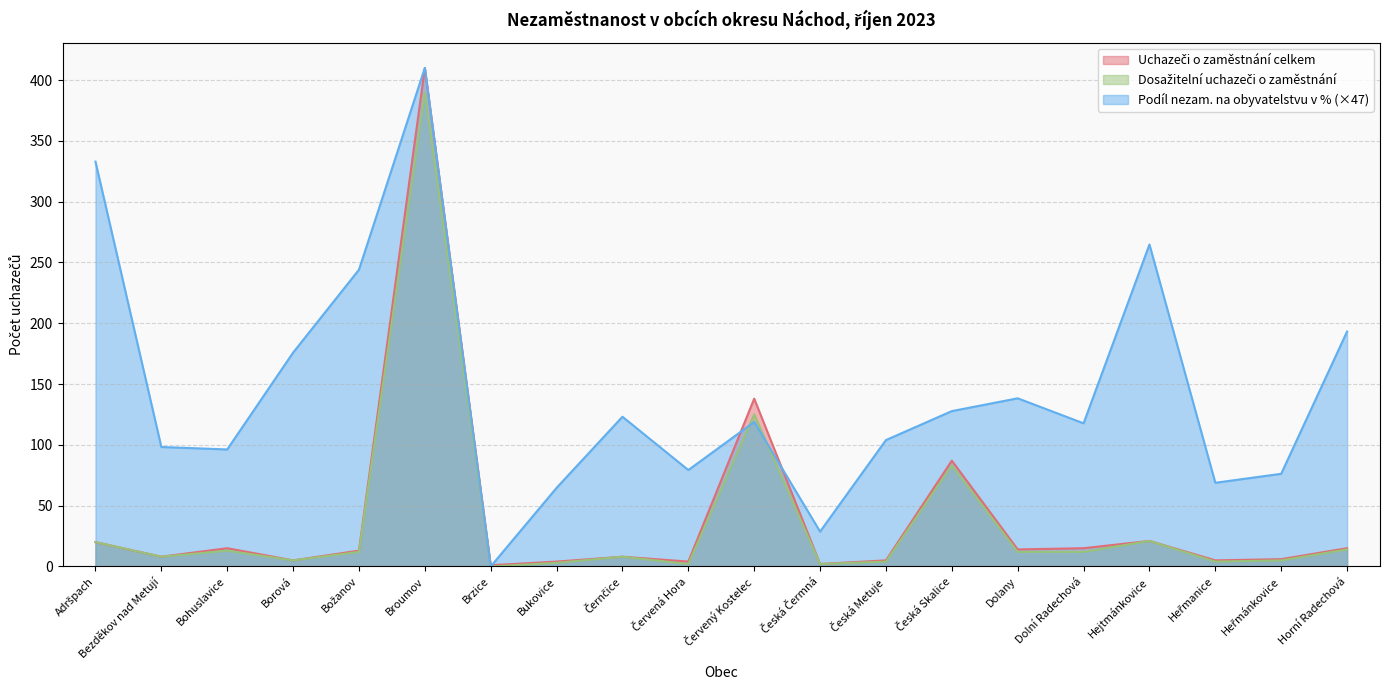

Rank the series by their maximum value, from highest to lowest.

Uchazeči o zaměstnání celkem, Podíl nezam. na obyvatelstvu v %, Dosažitelní uchazeči o zaměstnání